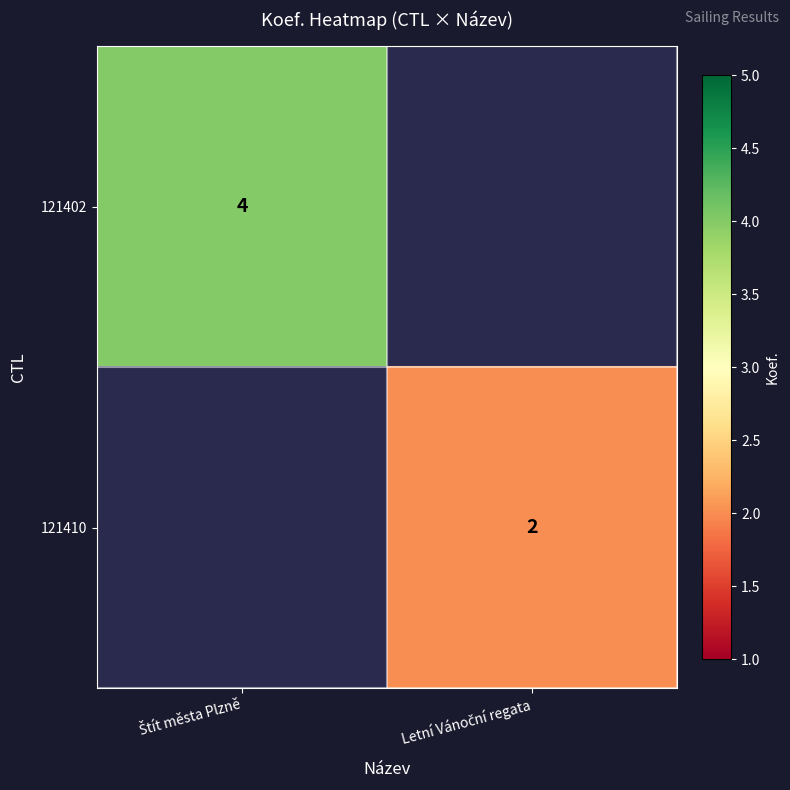

How many values in 121402 are above zero?

1